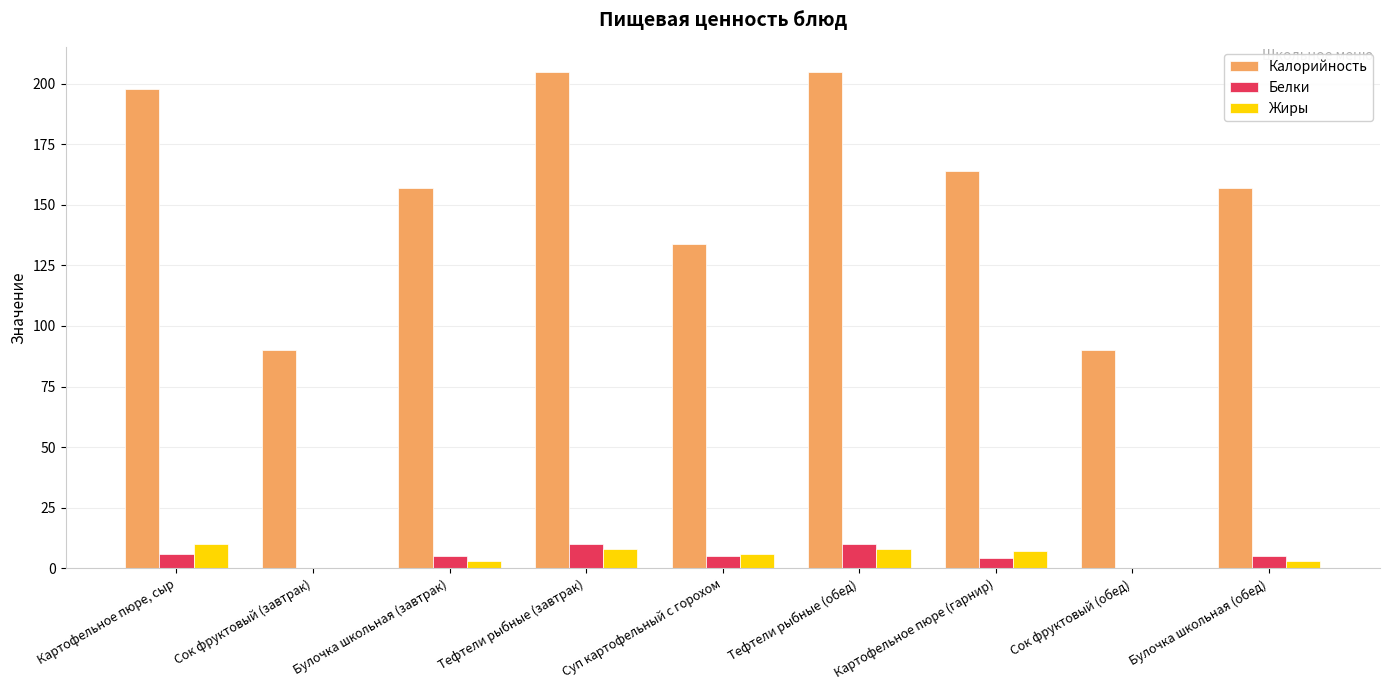

Which series has the largest total across all categories?

Калорийность